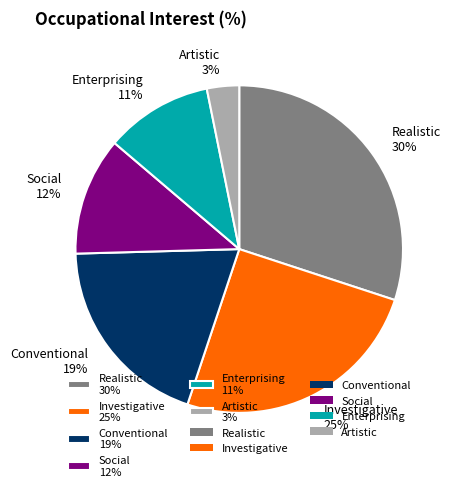

Which has a higher value, Conventional or Enterprising?

Conventional